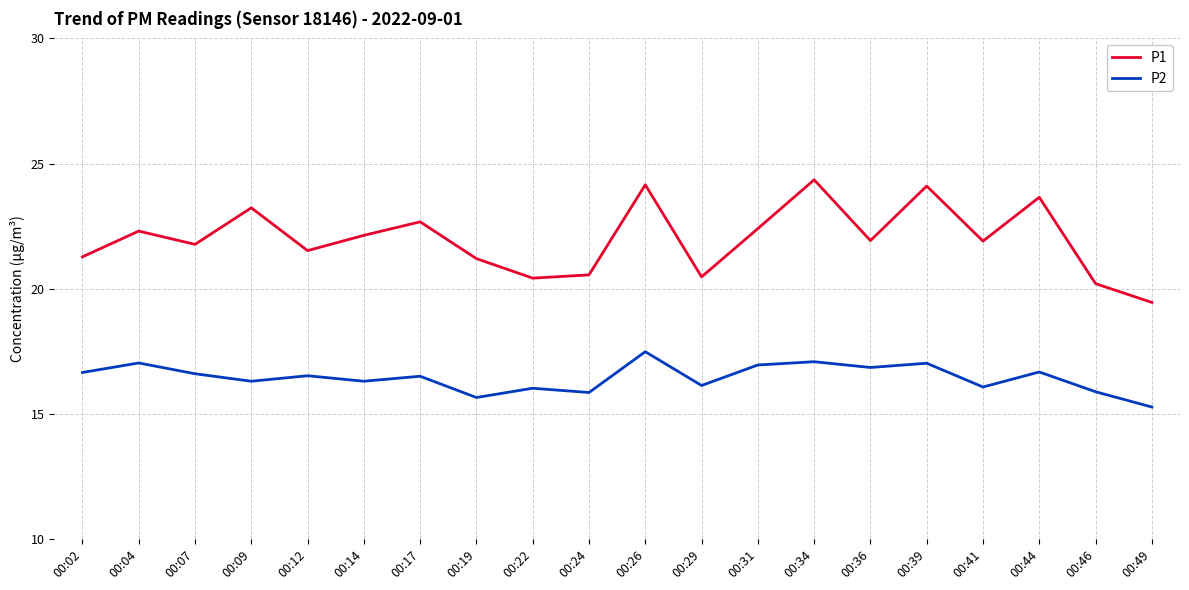

What is the difference between the highest and lowest values at 00:26?

6.7